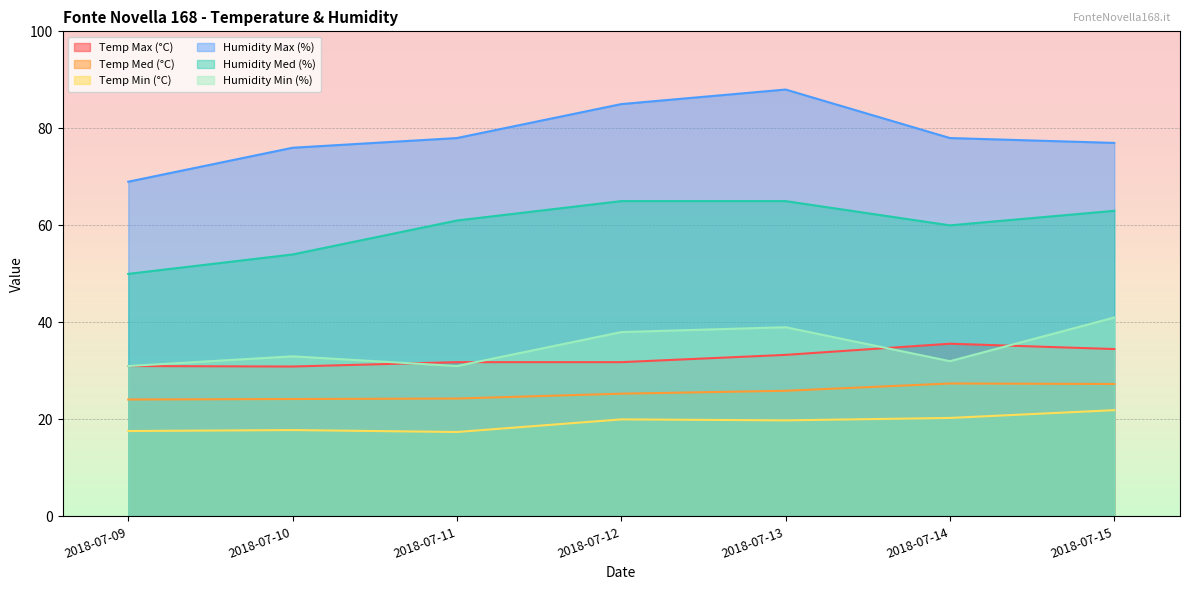

Reading left to right, what are all the values shown in this chart?

Temp Max (°C): 31.0	30.9	31.8	31.8	33.3	35.6	34.5
Temp Med (°C): 24.1	24.2	24.3	25.3	25.9	27.4	27.3
Temp Min (°C): 17.6	17.8	17.4	20.0	19.8	20.3	21.9
Humidity Max (%): 69.0	76.0	78.0	85.0	88.0	78.0	77.0
Humidity Med (%): 50.0	54.0	61.0	65.0	65.0	60.0	63.0
Humidity Min (%): 31.0	33.0	31.0	38.0	39.0	32.0	41.0